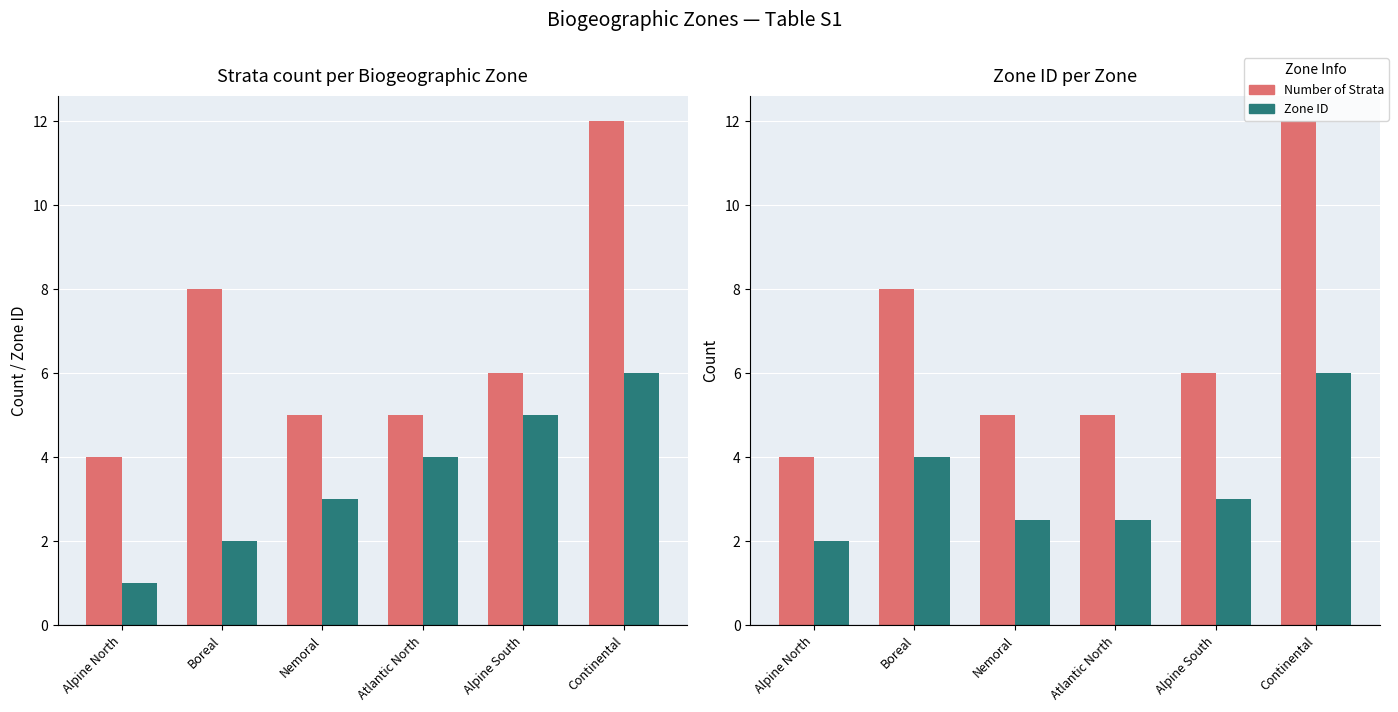

Reading left to right, transcribe all the data shown in this chart.

Number of Strata: 4.0	8.0	5.0	5.0	6.0	12.0
Zone ID: 1.0	2.0	3.0	4.0	5.0	6.0
Half Count (illustrative): 2.0	4.0	2.5	2.5	3.0	6.0